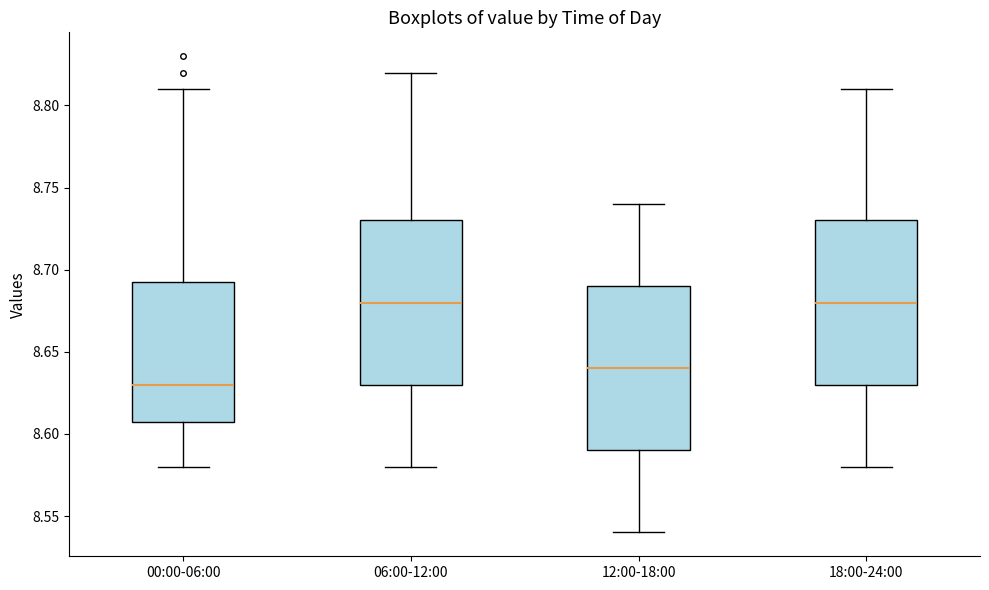

Reading left to right, transcribe this box plot: for each box, give where its median line is, the range the box spans, and where its two whiskers end, as read against the y-axis. The values are not printed on the chart, so give them approximately, as read against the axis.

00:00-06:00: median 8.630, box 8.610 to 8.695, whiskers 8.580 to 8.810
06:00-12:00: median 8.680, box 8.630 to 8.730, whiskers 8.580 to 8.820
12:00-18:00: median 8.640, box 8.590 to 8.690, whiskers 8.540 to 8.740
18:00-24:00: median 8.680, box 8.630 to 8.730, whiskers 8.580 to 8.810